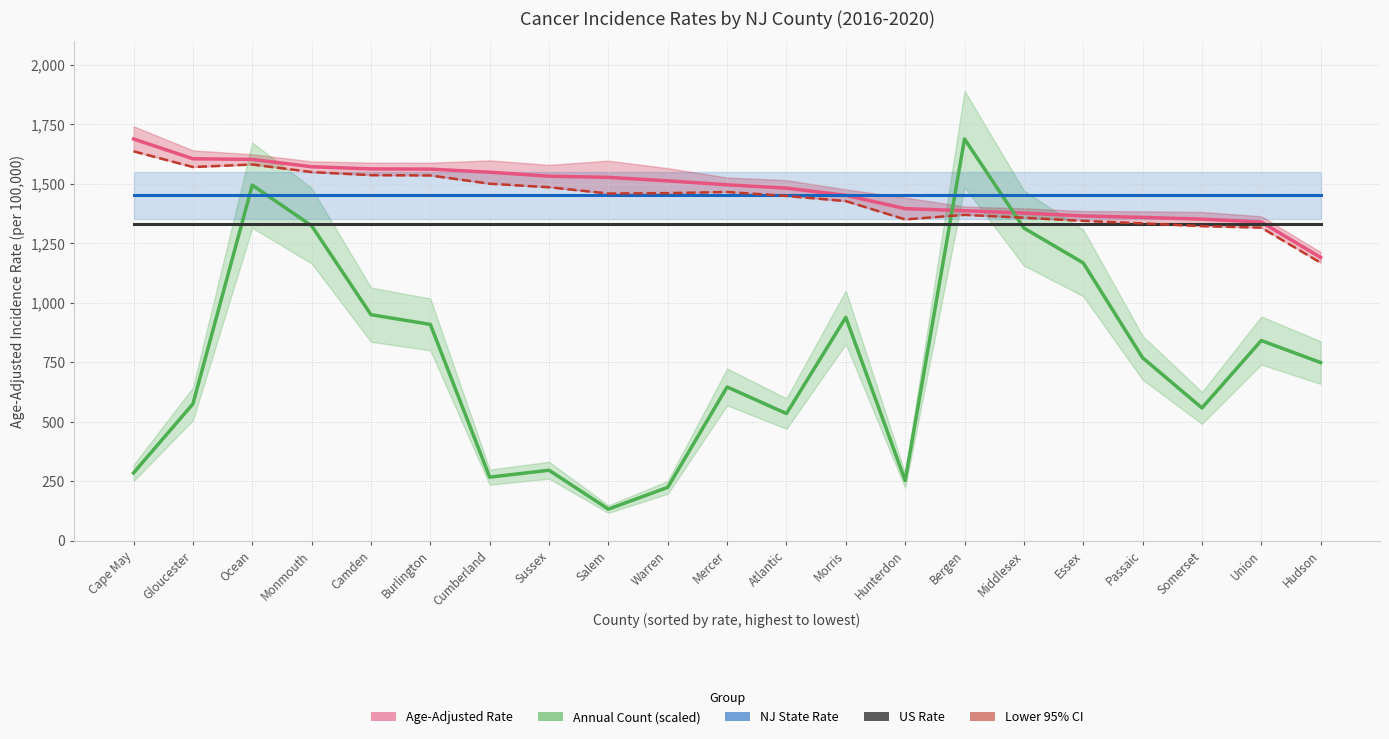

Reading left to right, list all the values displayed in this chart.

Age-Adjusted Rate: 1688.0	1604.8	1602.2	1571.3	1562.2	1561.3	1548.4	1531.6	1526.6	1512.1	1495.4	1481.5	1451.2	1395.2	1386.5	1376.7	1364.5	1358.4	1351.1	1339.1	1190.1
Annual Count (scaled): 284.5	574.5	1493.9	1323.5	949.5	908.6	266.7	295.7	132.3	223.8	645.7	534.0	938.3	252.5	1688.0	1313.7	1167.2	768.6	557.6	840.8	748.3
NJ State Rate: 1450.9	1450.9	1450.9	1450.9	1450.9	1450.9	1450.9	1450.9	1450.9	1450.9	1450.9	1450.9	1450.9	1450.9	1450.9	1450.9	1450.9	1450.9	1450.9	1450.9	1450.9
US Rate: 1328.9	1328.9	1328.9	1328.9	1328.9	1328.9	1328.9	1328.9	1328.9	1328.9	1328.9	1328.9	1328.9	1328.9	1328.9	1328.9	1328.9	1328.9	1328.9	1328.9	1328.9
Lower 95% CI: 1636.1	1570.2	1580.7	1548.9	1536.0	1534.7	1500.0	1485.2	1458.7	1460.3	1465.1	1448.6	1426.9	1349.8	1369.1	1357.1	1343.9	1333.2	1321.6	1315.3	1167.7